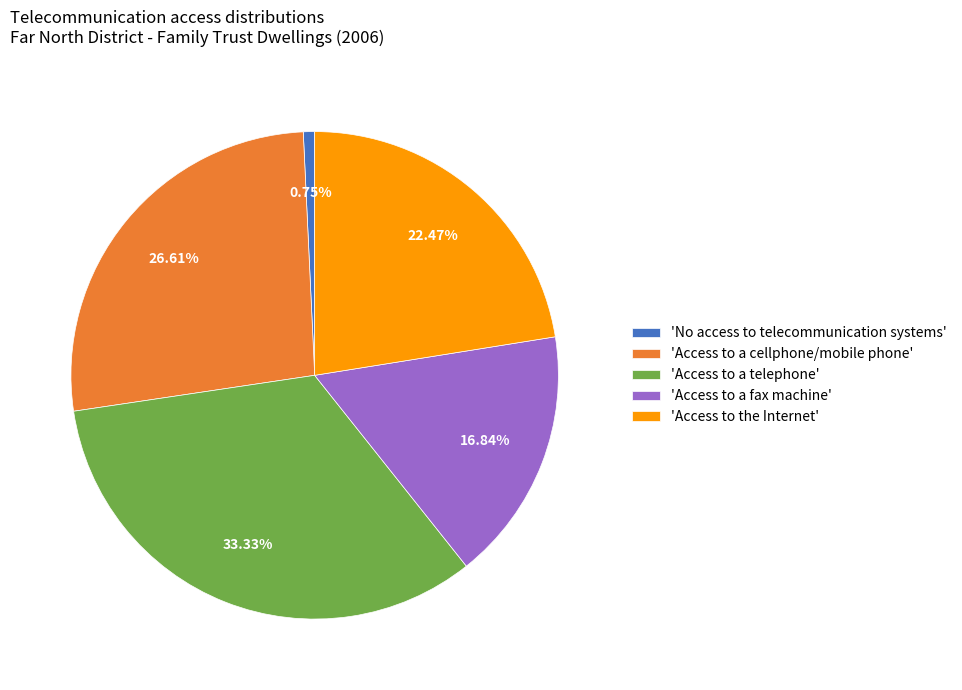

Rank the categories by value from lowest to highest.

'No access to telecommunication systems', 'Access to a fax machine', 'Access to the Internet', 'Access to a cellphone/mobile phone', 'Access to a telephone'